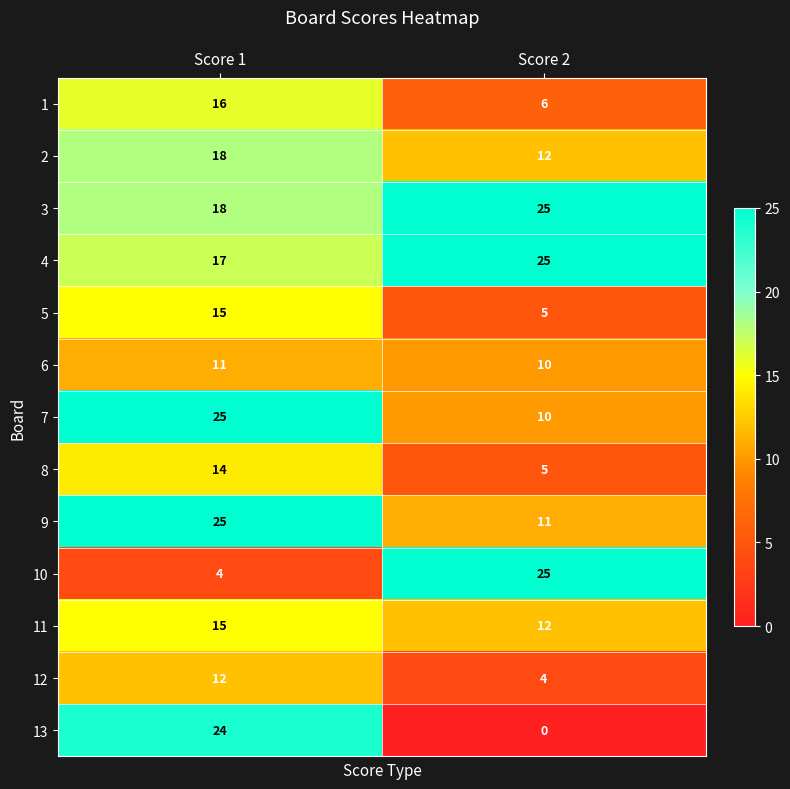

What is the total value across all series at Score 1?

214